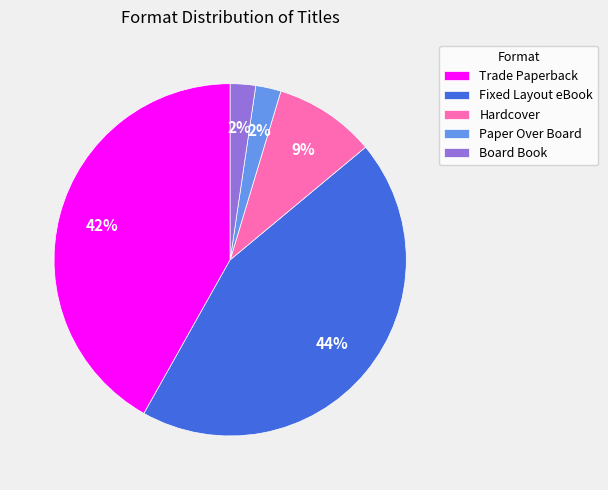

Does Board Book account for over 50% of the chart?

No